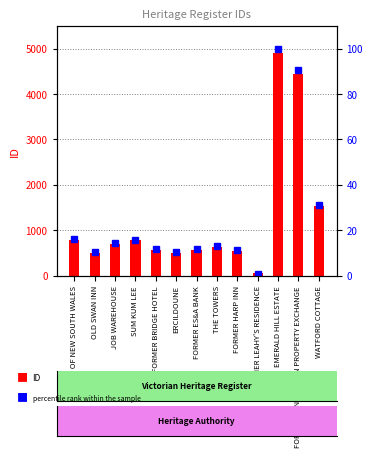

What is the difference between the ID values at FORMER ES&A BANK and FORMER KENSINGTON PROPERTY EXCHANGE?

3860.0